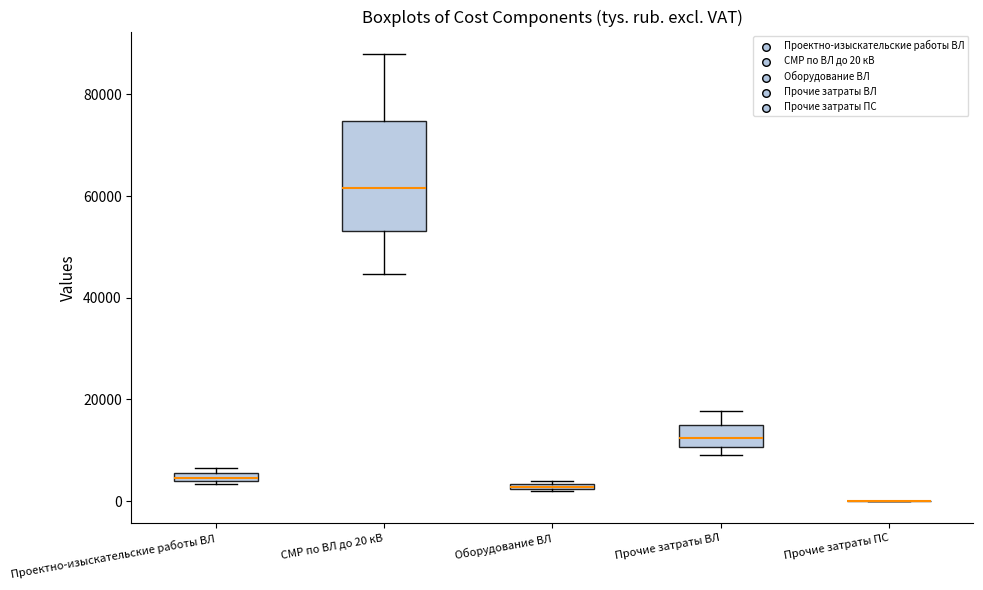

Where is the lower edge of the box for Оборудование ВЛ on the y-axis? The values are not printed on the chart, so give them approximately, as read against the axis.

2000